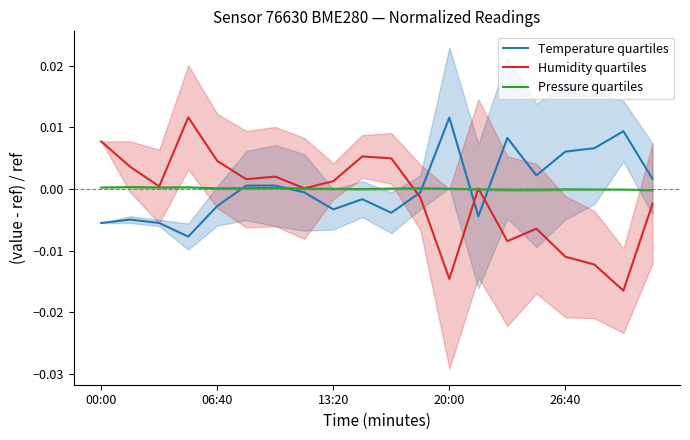

Which category has the highest value in the Temperature quartiles series?

20:00